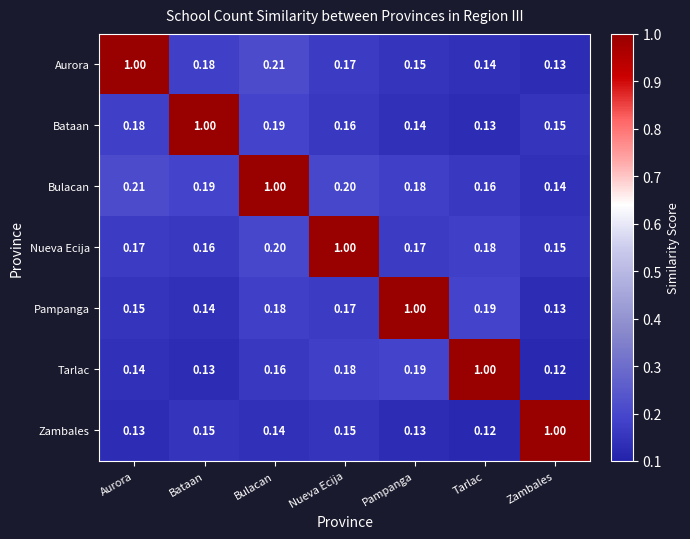

At Aurora, list the series in order from largest to smallest.

Aurora, Bulacan, Bataan, Nueva Ecija, Pampanga, Tarlac, Zambales